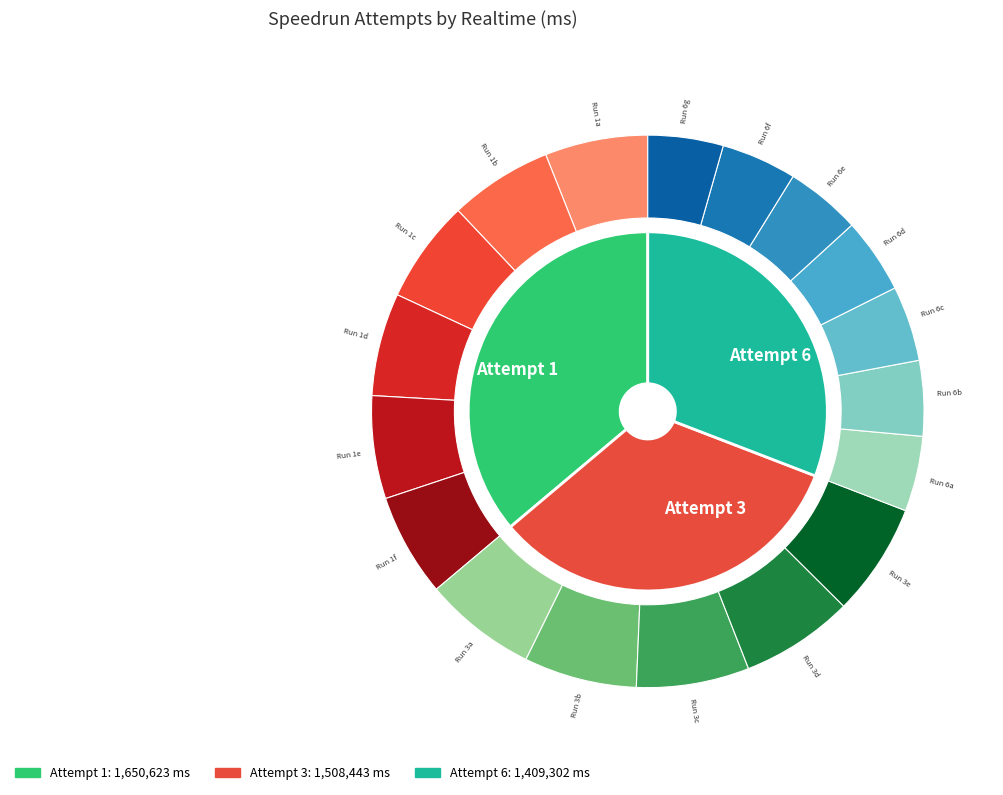

What percentage do Attempt 6 and Attempt 1 together represent?

67.0%